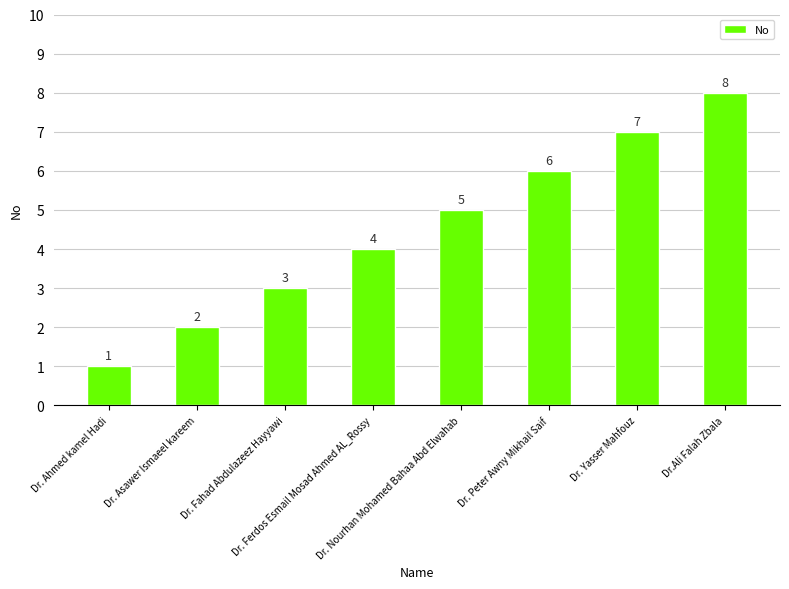

What is the difference between the values at Dr. Yasser Mahfouz and Dr.Ali Falah Zbala?

1